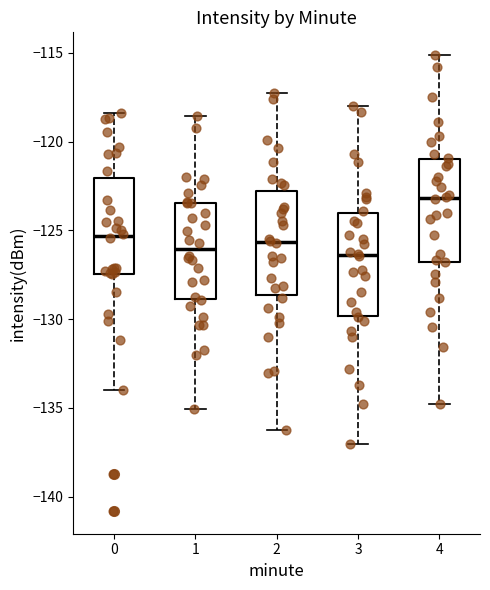

Reading left to right, read every box against the y-axis: the position of its median line, the range the box covers, and the ends of its whiskers. The values are not printed on the chart, so give them approximately, as read against the axis.

0: median -125.5, box -127.5 to -122.0, whiskers -134.0 to -118.5
1: median -126.0, box -129.0 to -123.5, whiskers -135.0 to -118.5
2: median -125.5, box -128.5 to -123.0, whiskers -136.0 to -117.0
3: median -126.5, box -130.0 to -124.0, whiskers -137.0 to -118.0
4: median -123.0, box -127.0 to -121.0, whiskers -135.0 to -115.0